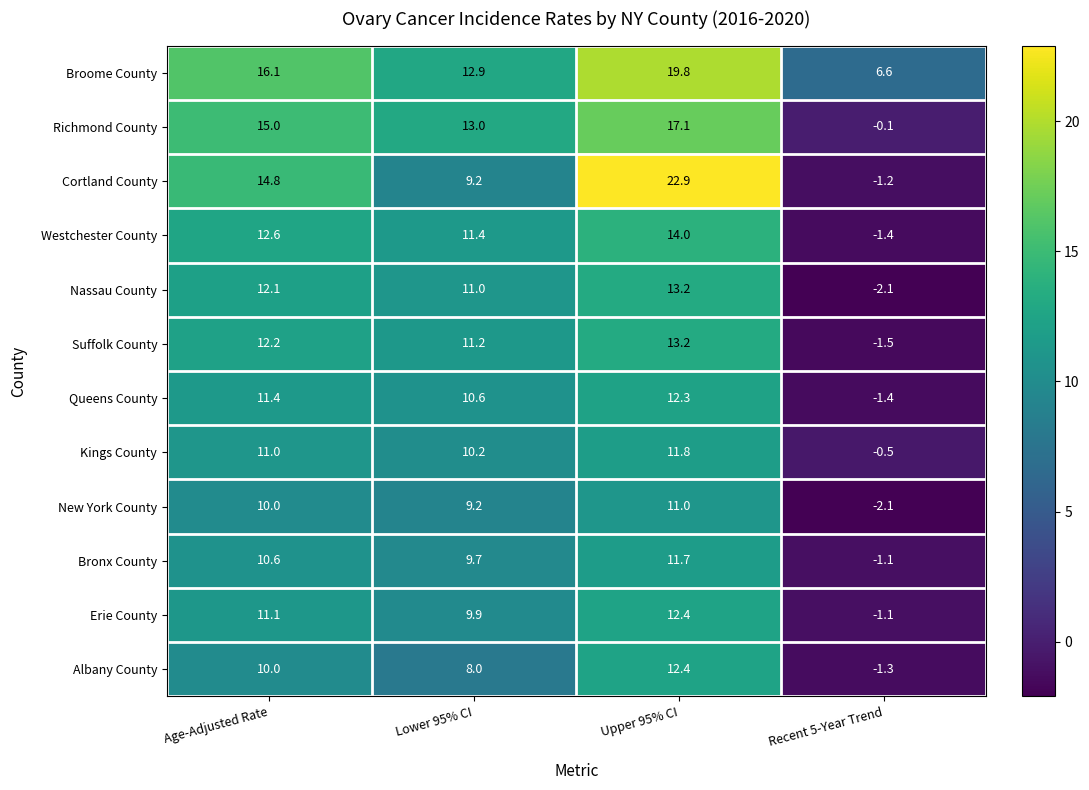

At which label does Westchester County first exceed 12?

Age-Adjusted Rate